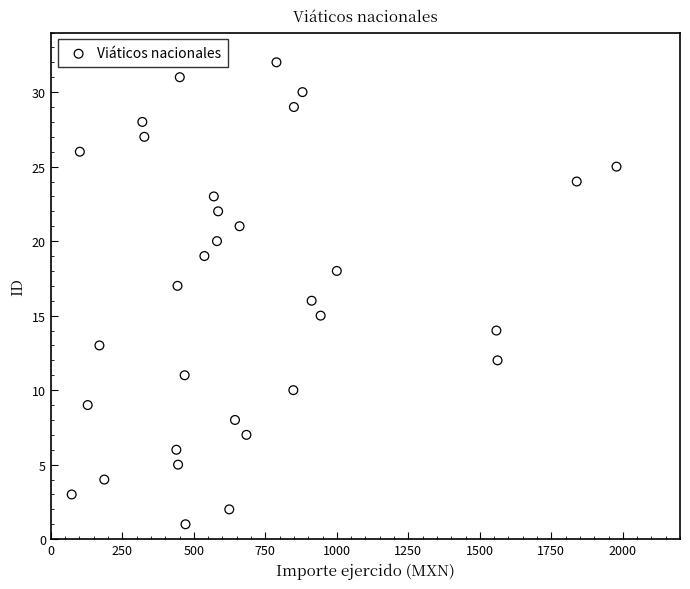

What is the range of Y values (max minus min)?

31